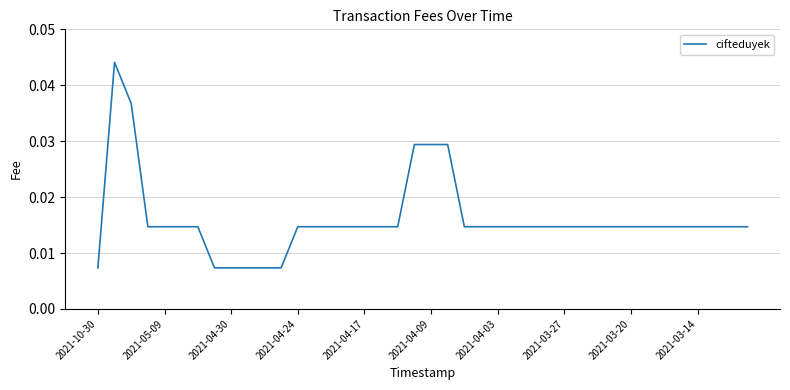

Does the chart have visible grid lines?

Yes